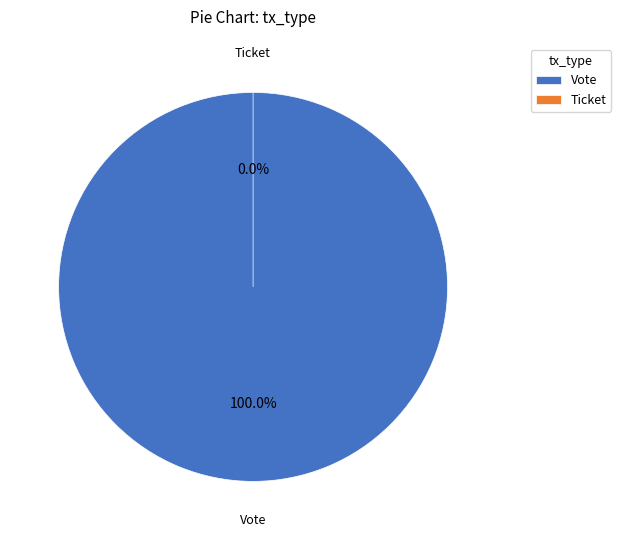

What is the total percentage of Ticket and Vote?

100.0%